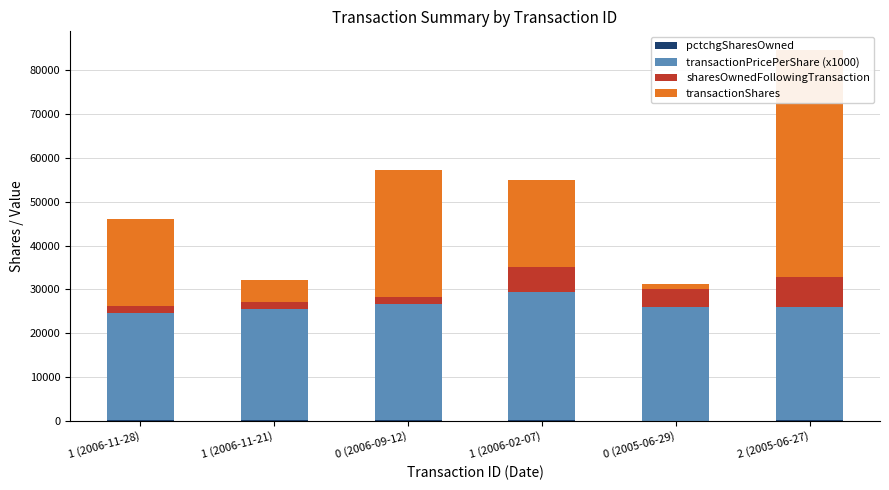

Reading left to right, list all the values displayed in this chart.

pctchgSharesOwned: 93.0	77.0	95.0	78.0	19.0	89.0
transactionPricePerShare (x1000): 24489.2	25500.0	26619.4	29285.4	25890.0	25899.6
sharesOwnedFollowingTransaction: 1500.0	1500.0	1500.0	5708.0	4208.0	6708.0
transactionShares: 20000.0	5000.0	29042.0	20000.0	1000.0	52000.0